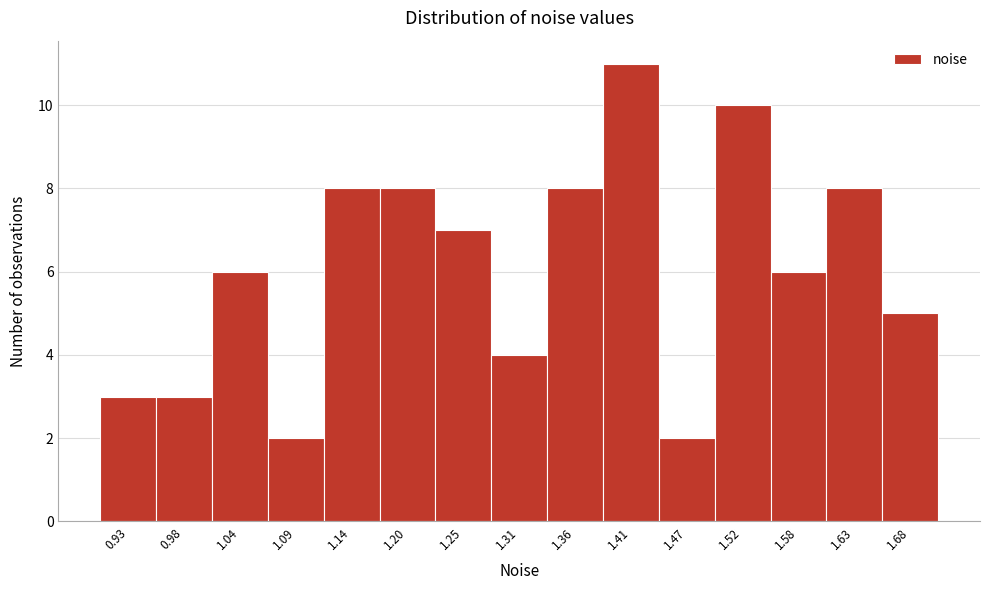

Reading right to left, extract all data points from this chart.

1.68=5	1.63=8	1.58=6	1.52=10	1.47=2	1.41=11	1.36=8	1.31=4	1.25=7	1.20=8	1.14=8	1.09=2	1.04=6	0.98=3	0.93=3